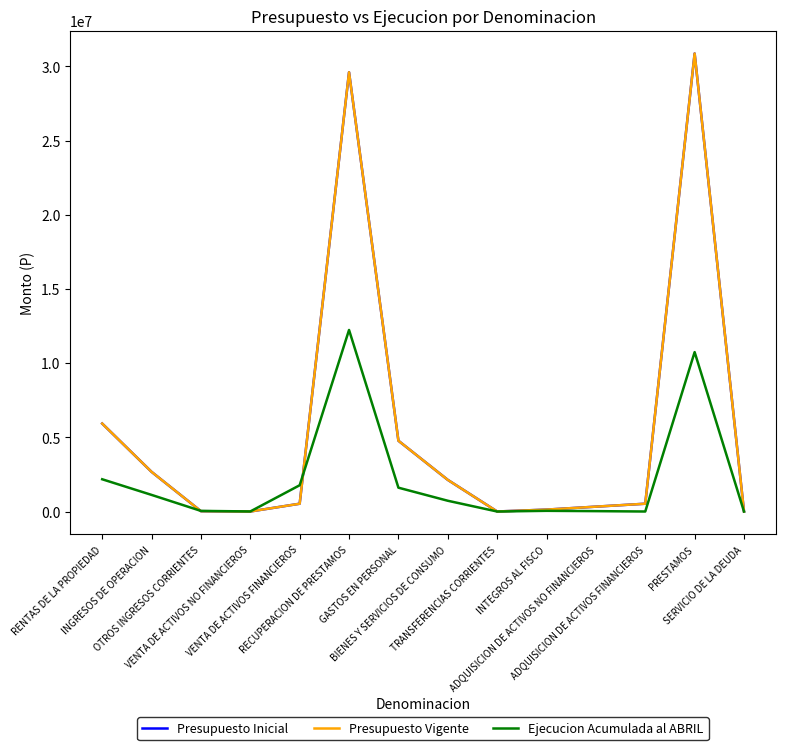

Reading left to right, what are all the values shown in this chart?

Presupuesto Inicial: RENTAS DE LA PROPIEDAD=5928578	INGRESOS DE OPERACION=2674001	OTROS INGRESOS CORRIENTES=22410	VENTA DE ACTIVOS NO FINANCIEROS=1180	VENTA DE ACTIVOS FINANCIEROS=525493	RECUPERACION DE PRESTAMOS=29606766	GASTOS EN PERSONAL=4770836	BIENES Y SERVICIOS DE CONSUMO=2132998	TRANSFERENCIAS CORRIENTES=1240	INTEGROS AL FISCO=128362	ADQUISICION DE ACTIVOS NO FINANCIEROS=327499	ADQUISICION DE ACTIVOS FINANCIEROS=525493	PRESTAMOS=30870000	SERVICIO DE LA DEUDA=2000
Presupuesto Vigente: RENTAS DE LA PROPIEDAD=5928578	INGRESOS DE OPERACION=2674001	OTROS INGRESOS CORRIENTES=22410	VENTA DE ACTIVOS NO FINANCIEROS=1180	VENTA DE ACTIVOS FINANCIEROS=525493	RECUPERACION DE PRESTAMOS=29606766	GASTOS EN PERSONAL=4770836	BIENES Y SERVICIOS DE CONSUMO=2132998	TRANSFERENCIAS CORRIENTES=1240	INTEGROS AL FISCO=128362	ADQUISICION DE ACTIVOS NO FINANCIEROS=327499	ADQUISICION DE ACTIVOS FINANCIEROS=525493	PRESTAMOS=30870000	SERVICIO DE LA DEUDA=2000
Ejecucion Acumulada al ABRIL: RENTAS DE LA PROPIEDAD=2174129	INGRESOS DE OPERACION=1120063	OTROS INGRESOS CORRIENTES=41810	VENTA DE ACTIVOS NO FINANCIEROS=3980	VENTA DE ACTIVOS FINANCIEROS=1769996	RECUPERACION DE PRESTAMOS=12236570	GASTOS EN PERSONAL=1606345	BIENES Y SERVICIOS DE CONSUMO=725288	TRANSFERENCIAS CORRIENTES=0	INTEGROS AL FISCO=46113	ADQUISICION DE ACTIVOS NO FINANCIEROS=25367	ADQUISICION DE ACTIVOS FINANCIEROS=0	PRESTAMOS=10745387	SERVICIO DE LA DEUDA=9